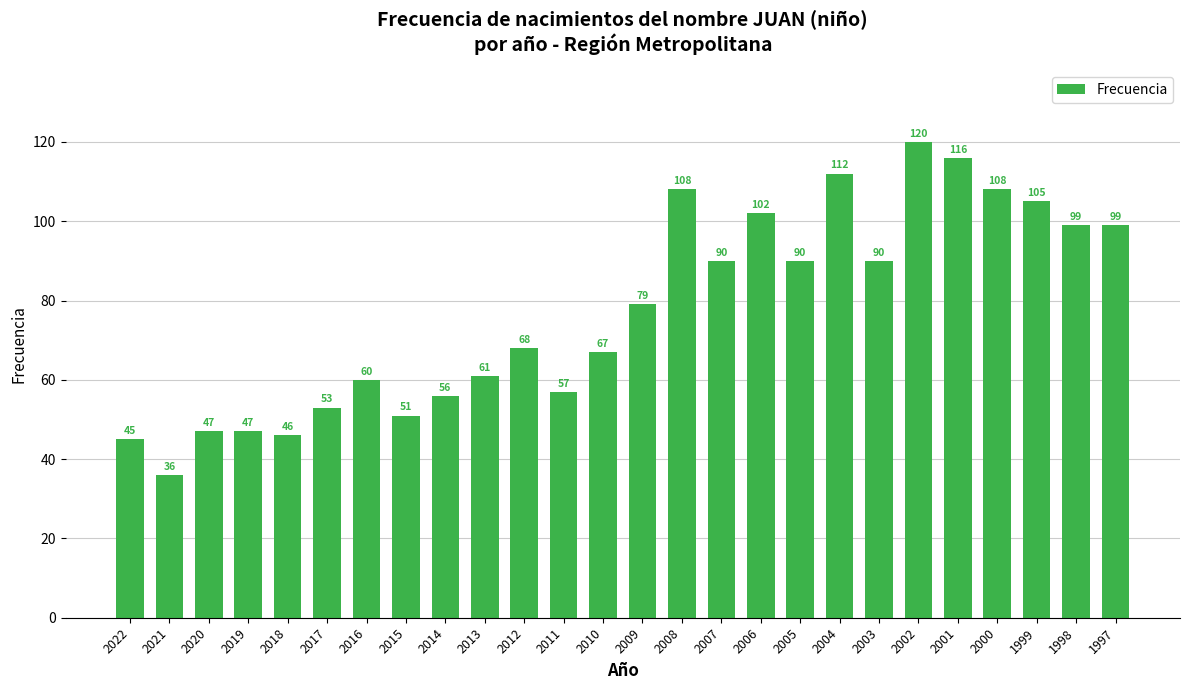

Where is the data nearest to the value 78?

2009